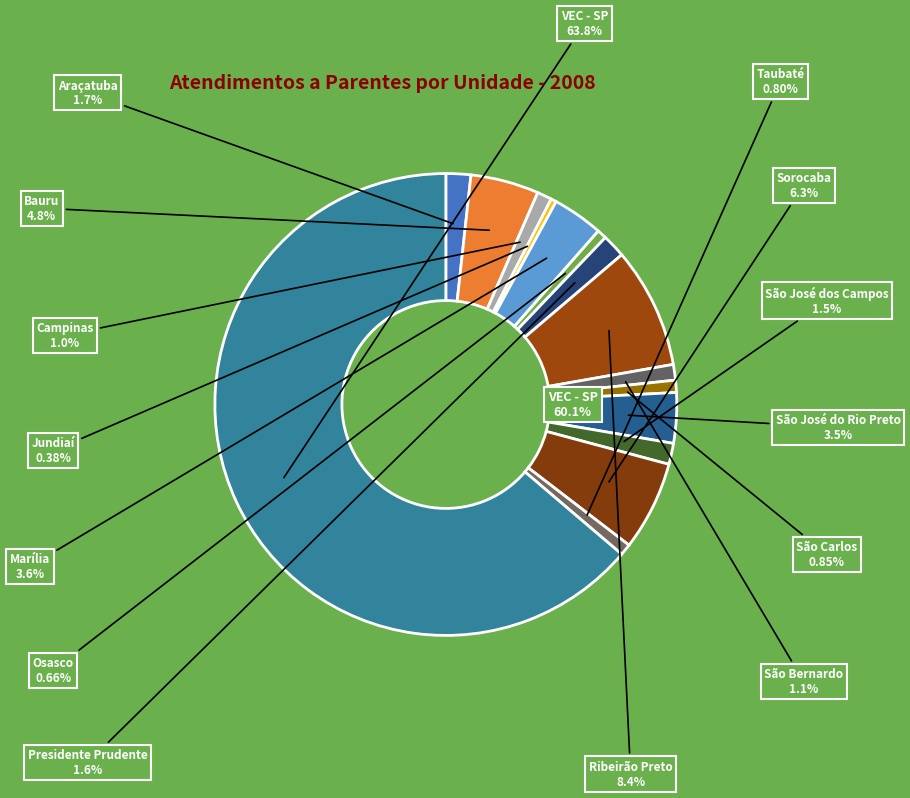

Is the sum of Jundiaí and Marília greater than half?

No